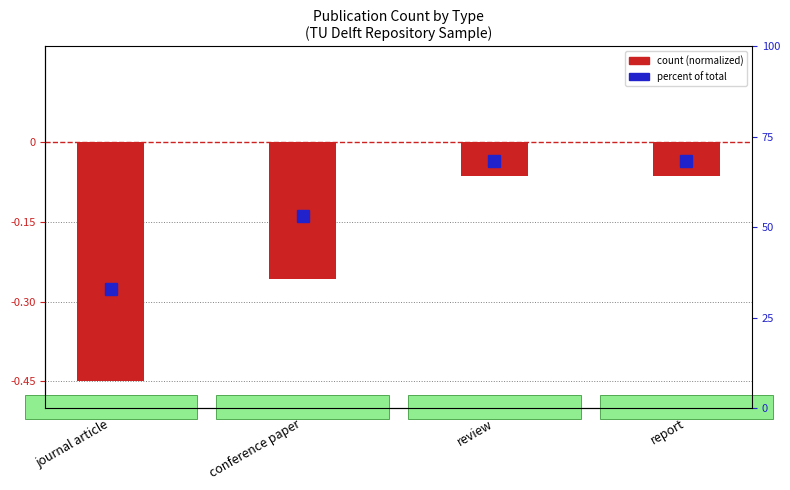

What is the greatest value displayed?

-0.1